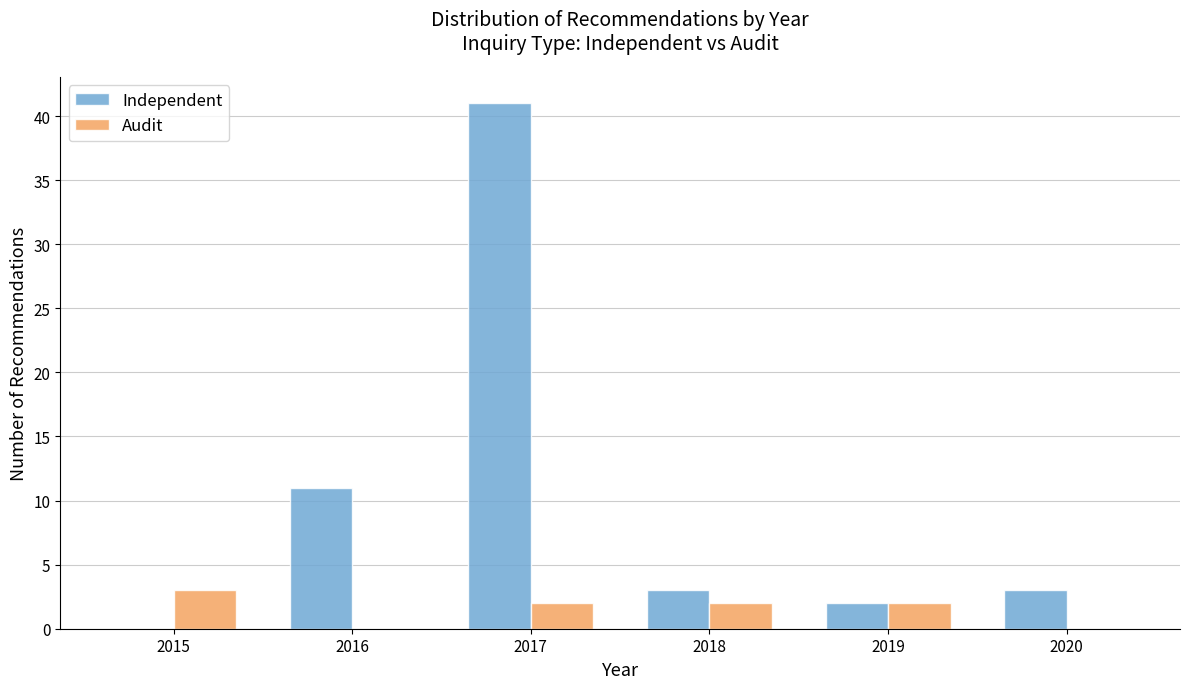

In the Independent series, which range on the x-axis has the tallest bar?

2016.5 to 2017.5